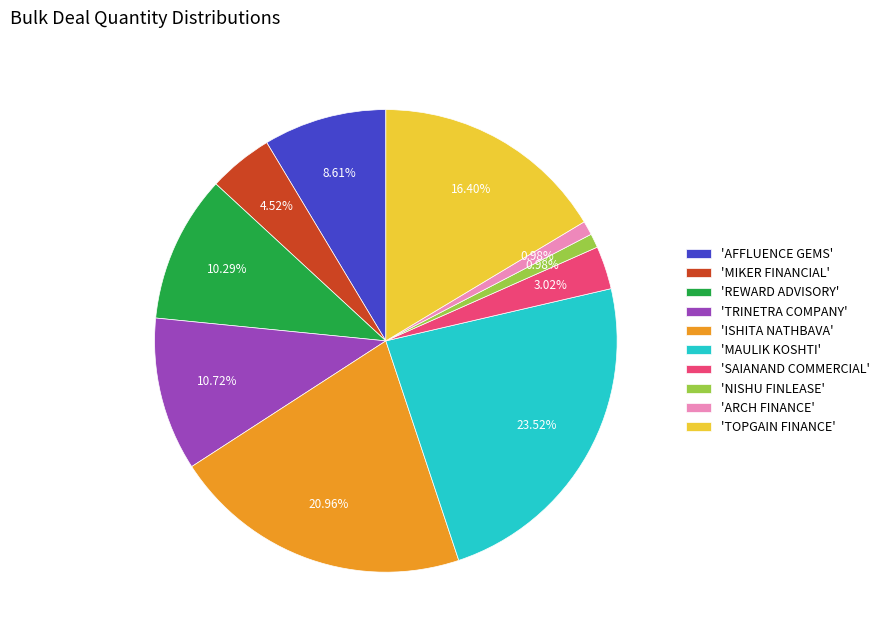

Which category has the biggest portion of the pie?

'MAULIK KOSHTI'